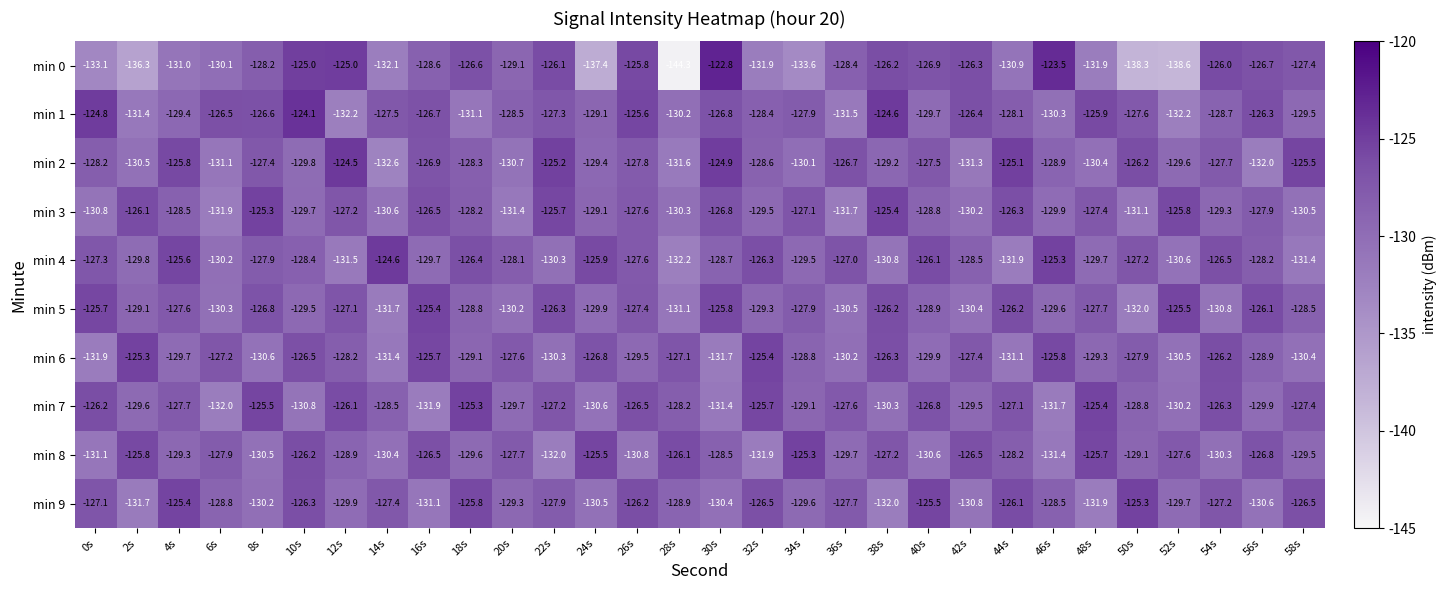

Which series has the widest spread of values?

min 0